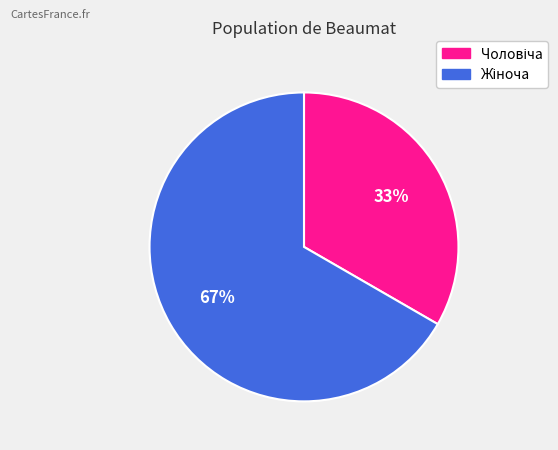

To the nearest percent, what is the average slice percentage?

50%